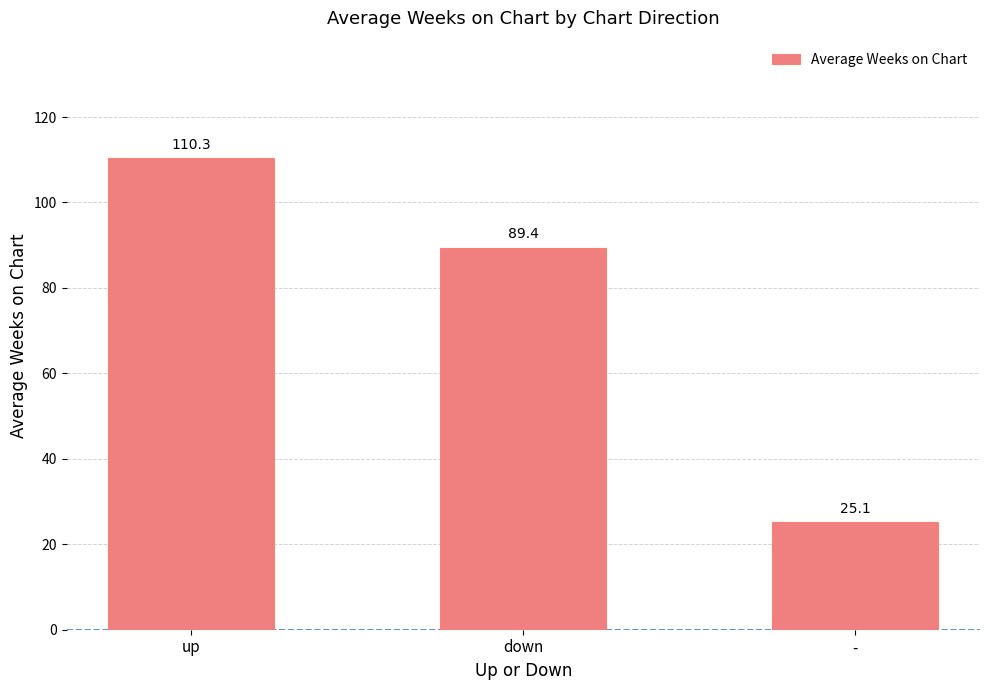

Which category has the lowest value across all series?

-